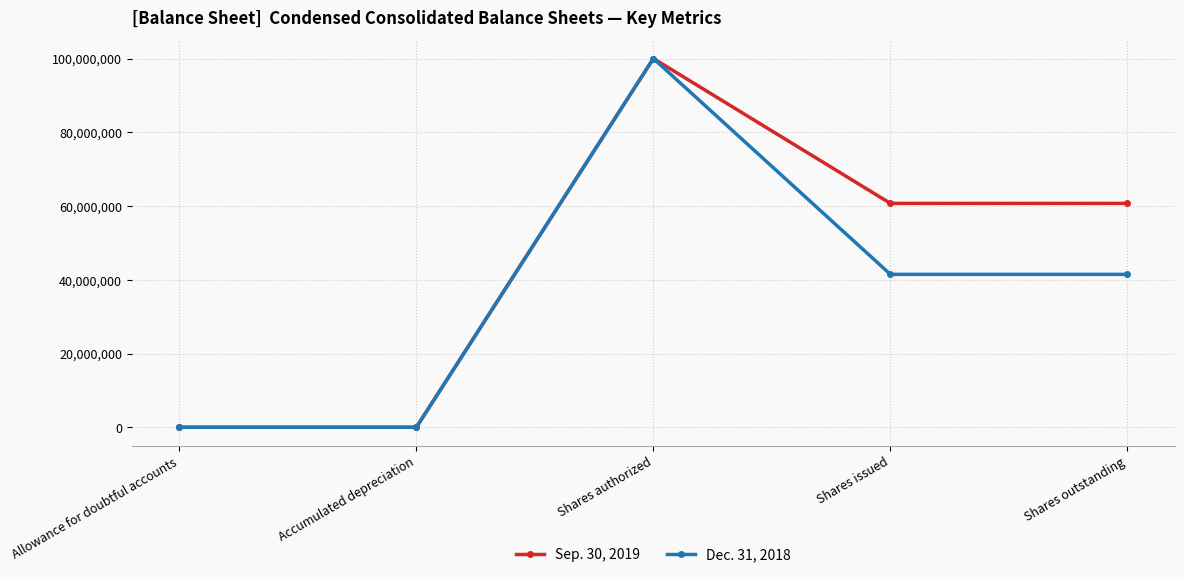

Rank the series by their average value, from highest to lowest.

Sep. 30, 2019, Dec. 31, 2018